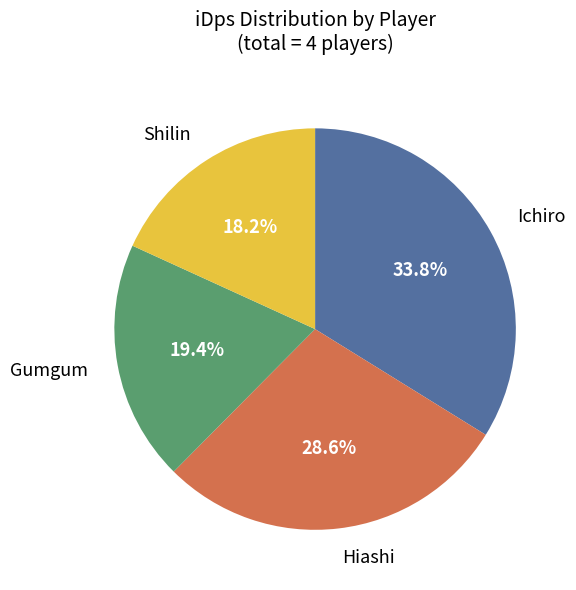

Is there a majority slice in this chart?

No